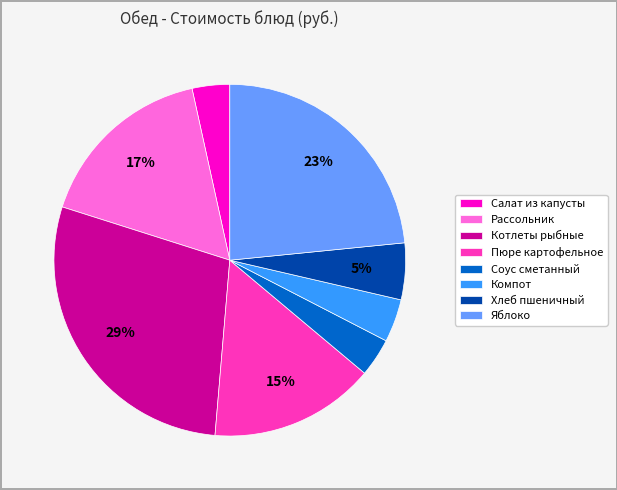

Which has a higher value, Рассольник or Соус сметанный?

Рассольник